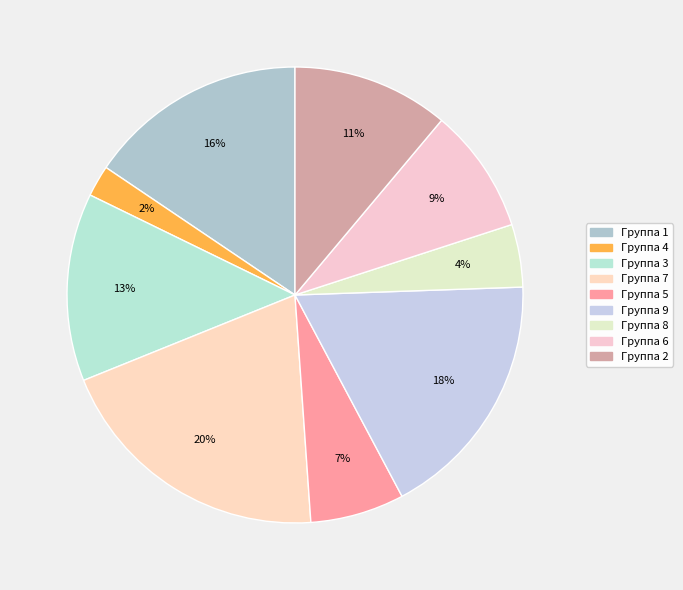

Count the number of slices in the pie.

9